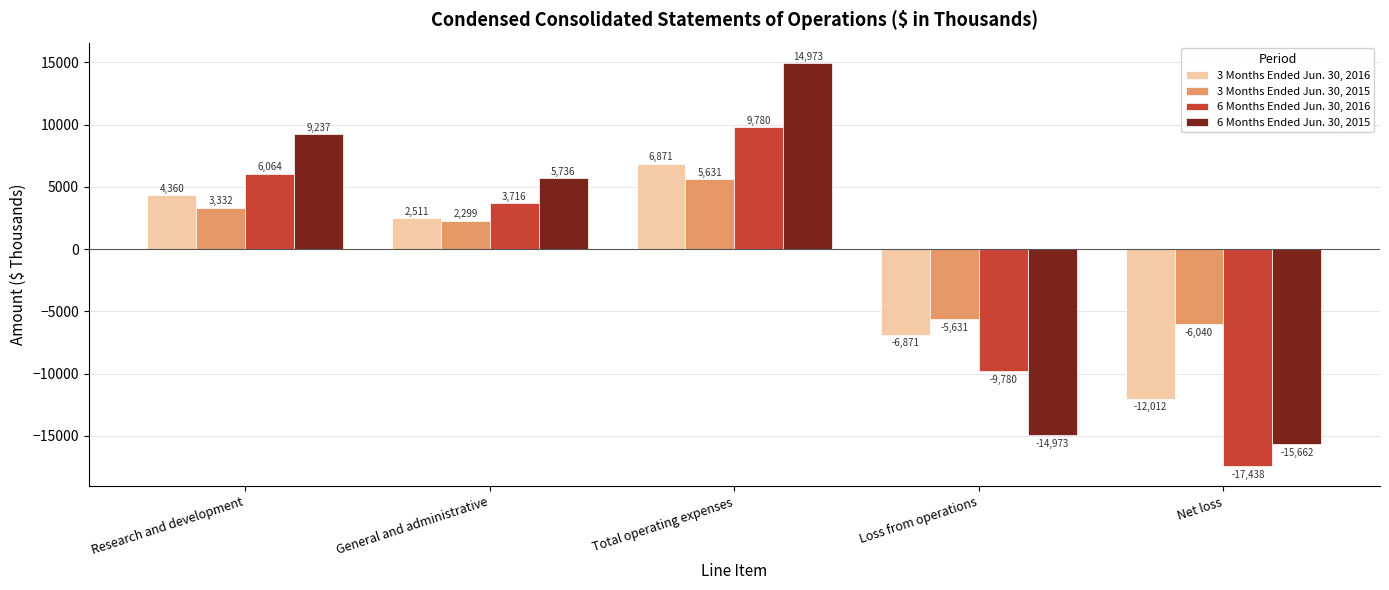

Does the chart contain any negative values?

Yes